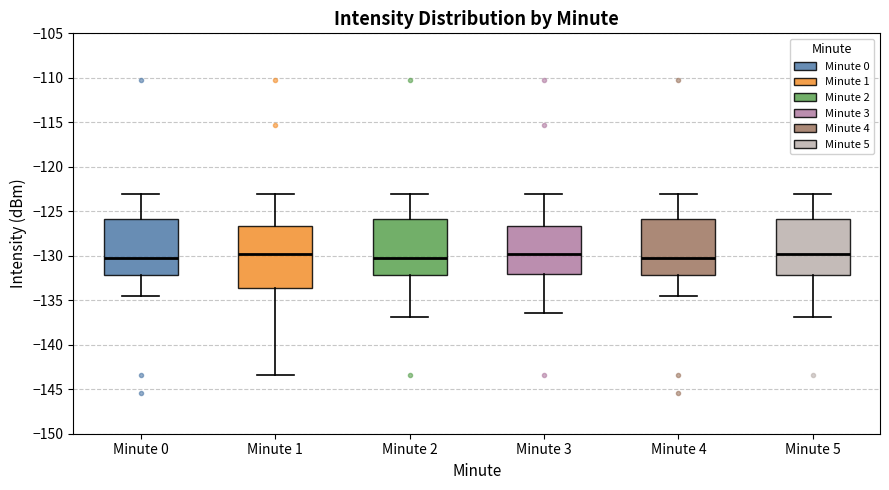

Comparing the boxes themselves (not the whiskers), which one is the tallest?

Minute 1